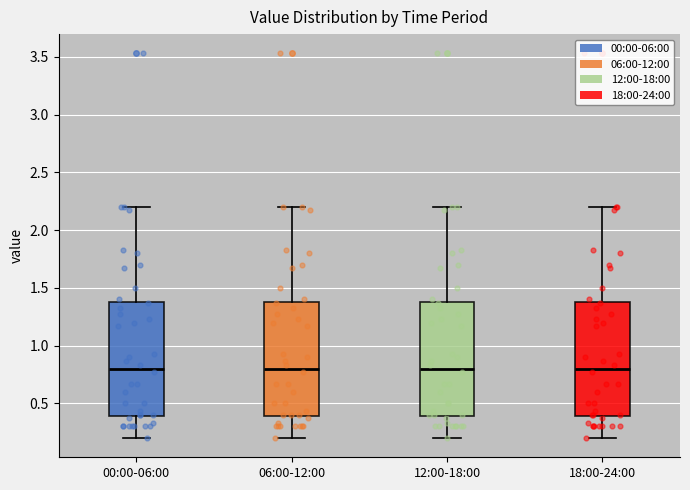

Reading left to right, transcribe this box plot: for each box, give where its median line is, the range the box spans, and where its two whiskers end, as read against the y-axis. The values are not printed on the chart, so give them approximately, as read against the axis.

00:00-06:00: median 0.8, box 0.4 to 1.4, whiskers 0.2 to 2.2
06:00-12:00: median 0.8, box 0.4 to 1.4, whiskers 0.2 to 2.2
12:00-18:00: median 0.8, box 0.4 to 1.4, whiskers 0.2 to 2.2
18:00-24:00: median 0.8, box 0.4 to 1.4, whiskers 0.2 to 2.2